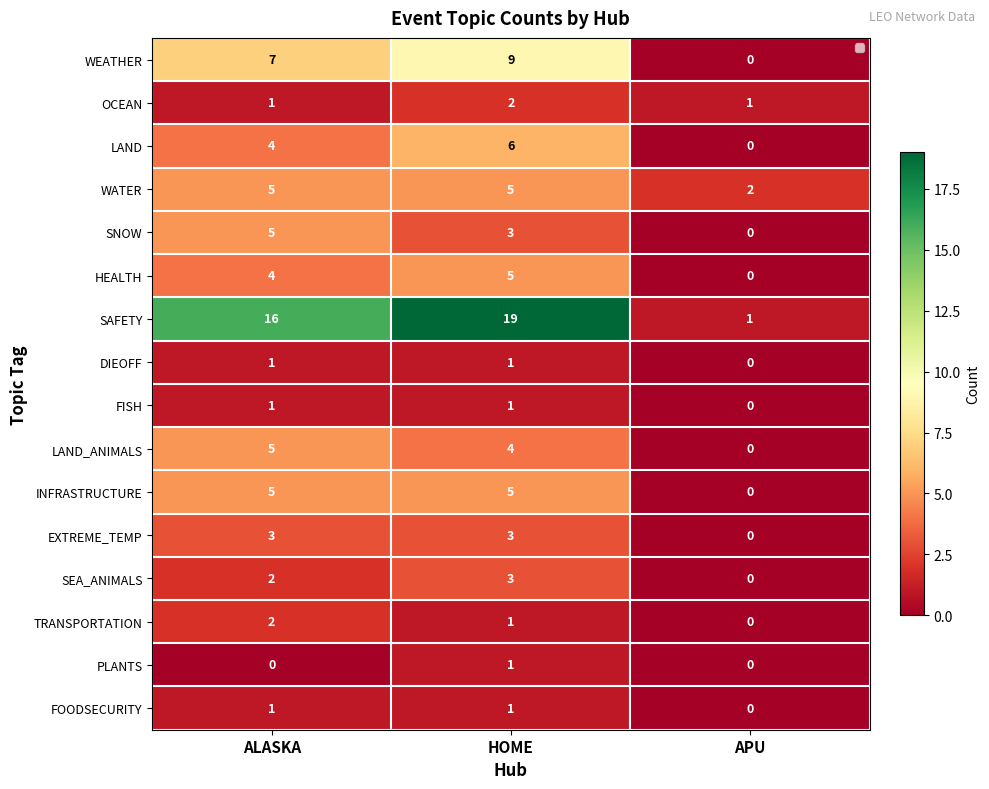

Which series has the largest total across all categories?

SAFETY